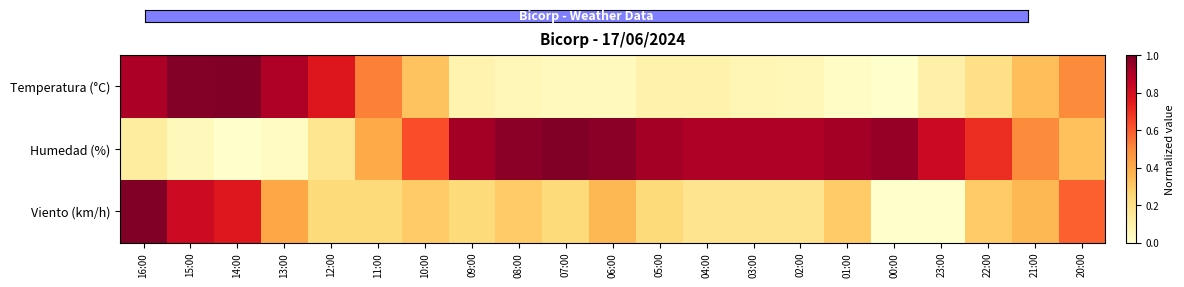

What is the difference between the highest and lowest values at 11:00?

0.3